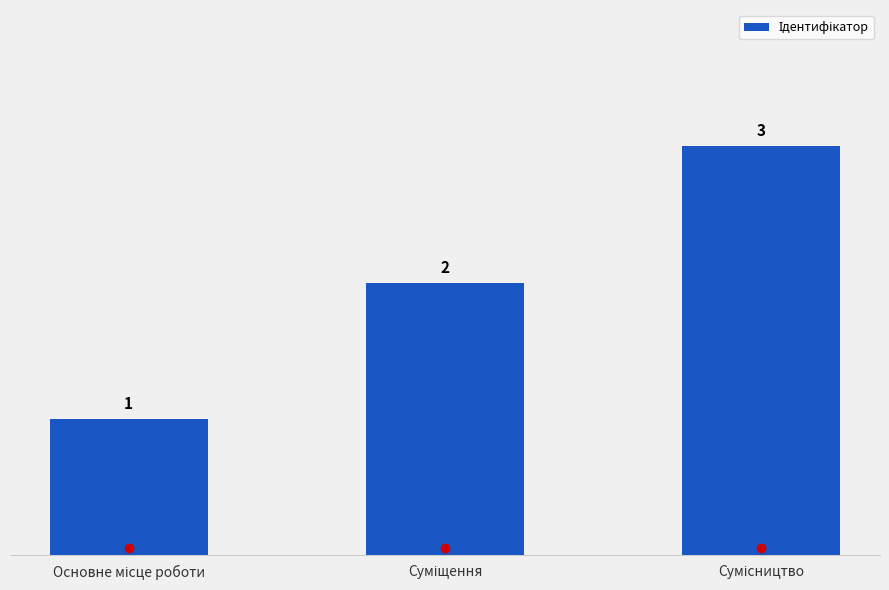

Count the values in the range 1 to 3.

3